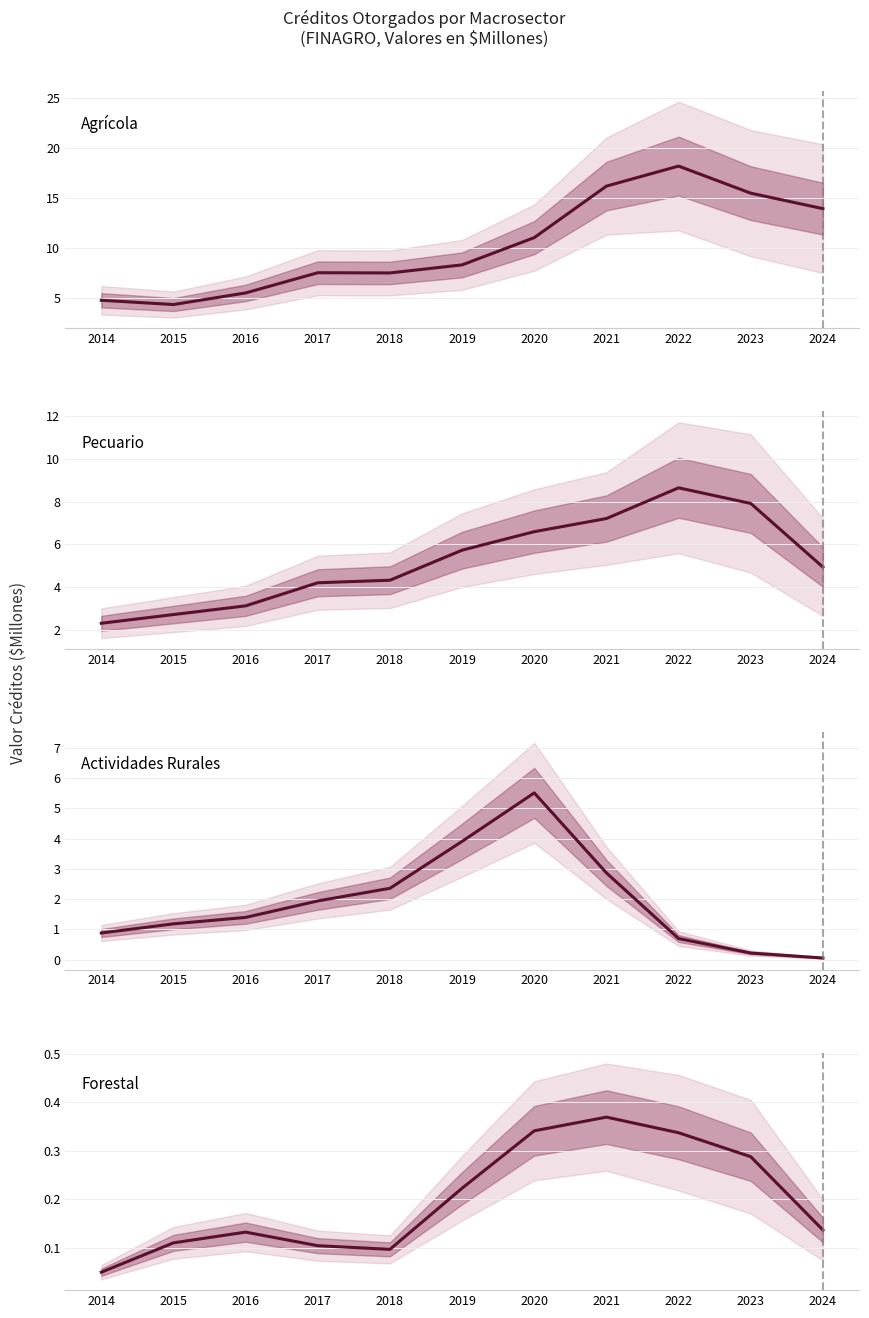

What is the maximum value shown in the chart?

18.2